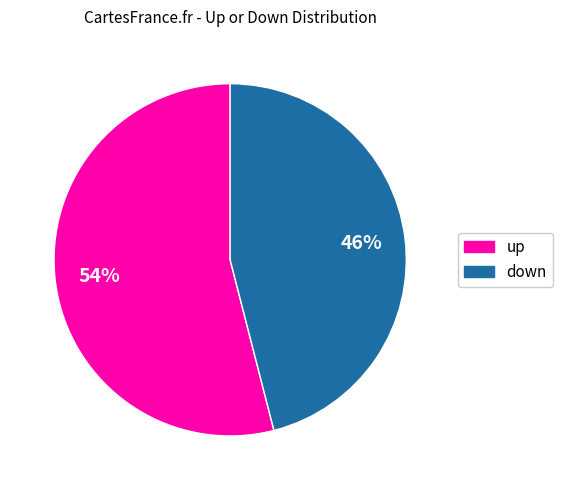

True or false: up accounts for 54% of the total.

True